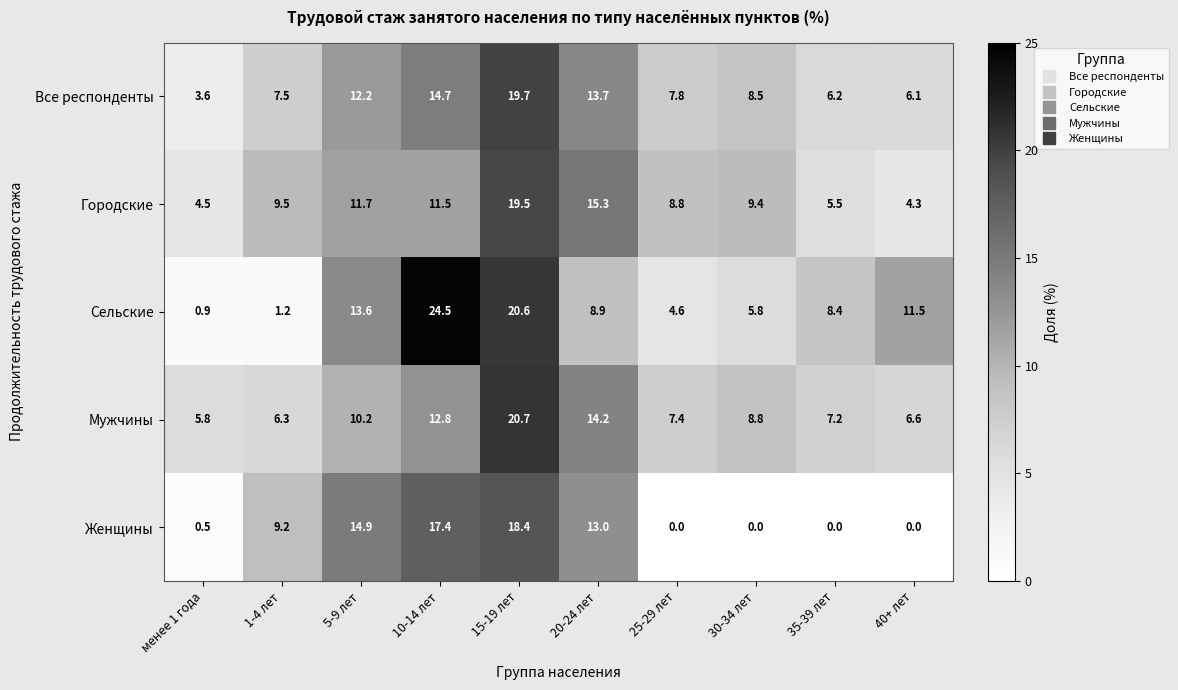

Rank the series by their maximum value, from lowest to highest.

Женщины, Городские, Все респонденты, Мужчины, Сельские